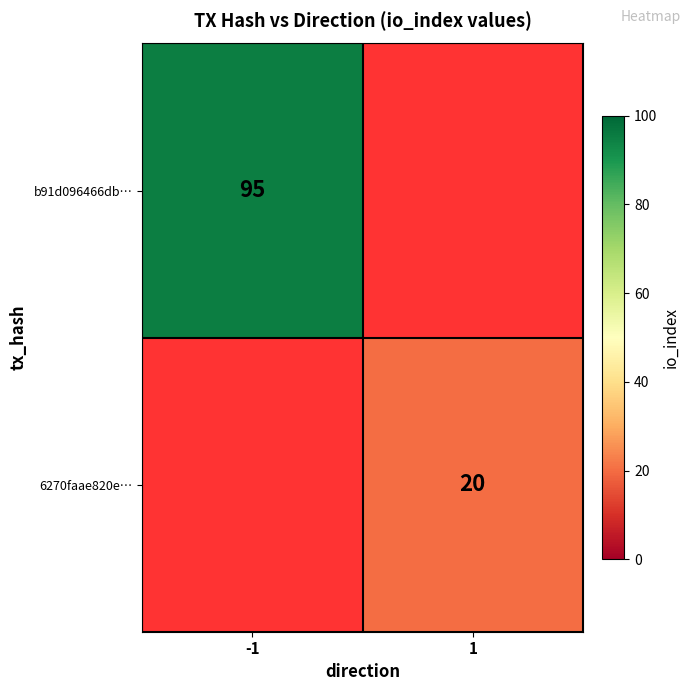

Is it true that b91d096466db… equals 95 at -1?

True